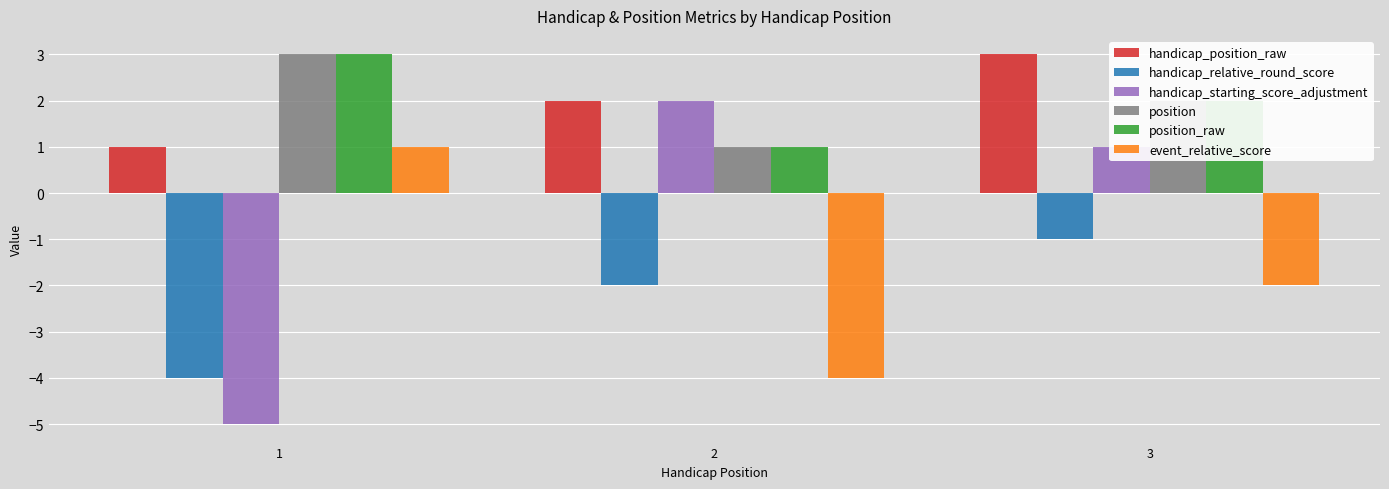

Which series has the largest range (max minus min)?

handicap_starting_score_adjustment